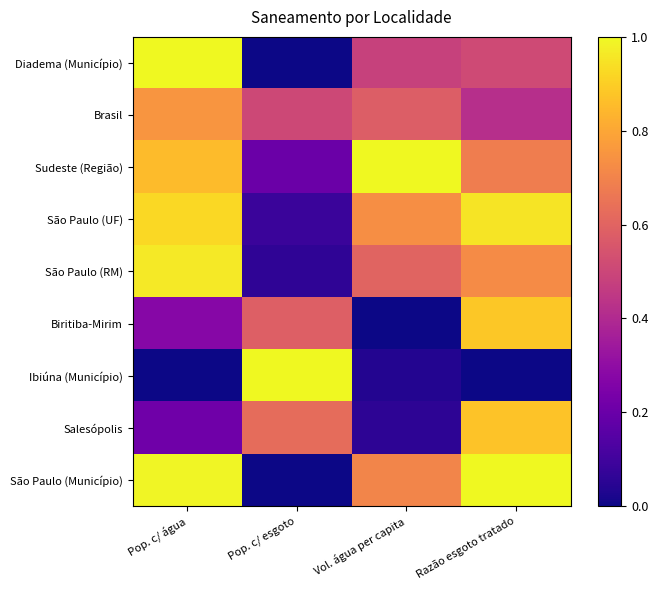

Reading left to right, what are all the values shown in this chart?

Diadema (Município): Pop. c/ água=1.0	Pop. c/ esgoto=0.0	Vol. água per capita=0.5	Razão esgoto tratado=0.5
Brasil: Pop. c/ água=0.8	Pop. c/ esgoto=0.5	Vol. água per capita=0.6	Razão esgoto tratado=0.4
Sudeste (Região): Pop. c/ água=0.9	Pop. c/ esgoto=0.2	Vol. água per capita=1.0	Razão esgoto tratado=0.7
São Paulo (UF): Pop. c/ água=0.9	Pop. c/ esgoto=0.1	Vol. água per capita=0.7	Razão esgoto tratado=1.0
São Paulo (RM): Pop. c/ água=1.0	Pop. c/ esgoto=0.1	Vol. água per capita=0.6	Razão esgoto tratado=0.7
Biritiba-Mirim: Pop. c/ água=0.3	Pop. c/ esgoto=0.6	Vol. água per capita=0.0	Razão esgoto tratado=0.9
Ibiúna (Município): Pop. c/ água=0.0	Pop. c/ esgoto=1.0	Vol. água per capita=0.0	Razão esgoto tratado=0.0
Salesópolis: Pop. c/ água=0.2	Pop. c/ esgoto=0.6	Vol. água per capita=0.1	Razão esgoto tratado=0.9
São Paulo (Município): Pop. c/ água=1.0	Pop. c/ esgoto=0.0	Vol. água per capita=0.7	Razão esgoto tratado=1.0